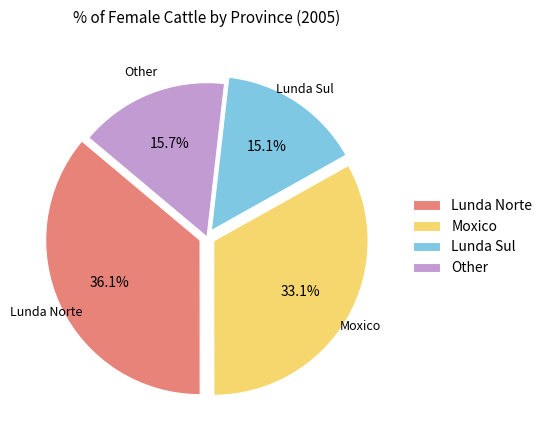

Rank the categories by value from lowest to highest.

Lunda Sul, Other, Moxico, Lunda Norte